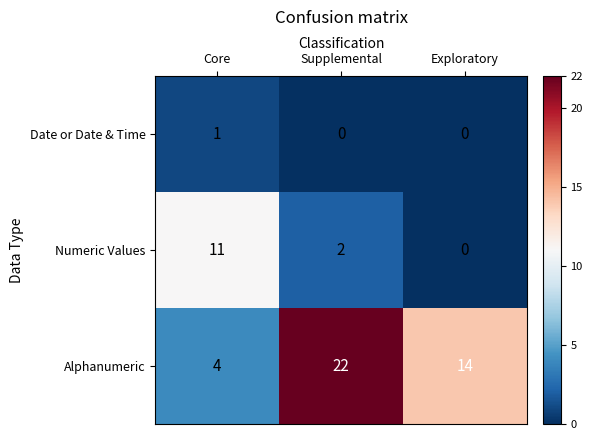

How many Alphanumeric values are between 4 and 22?

3